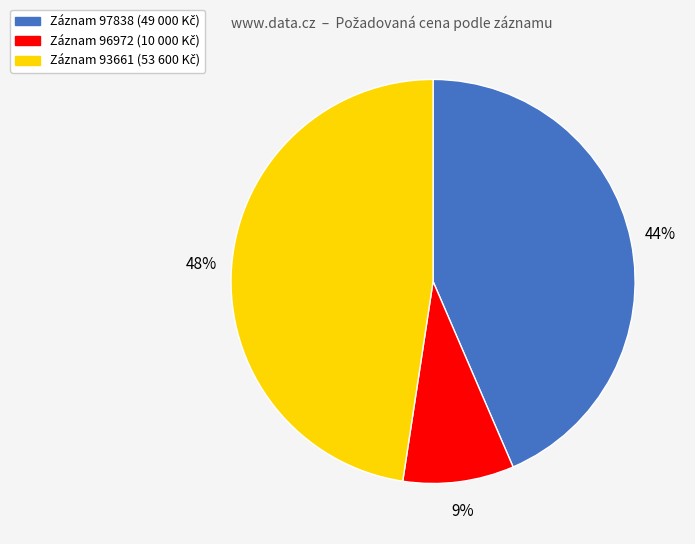

Is there any slice that represents more than half of the pie?

No